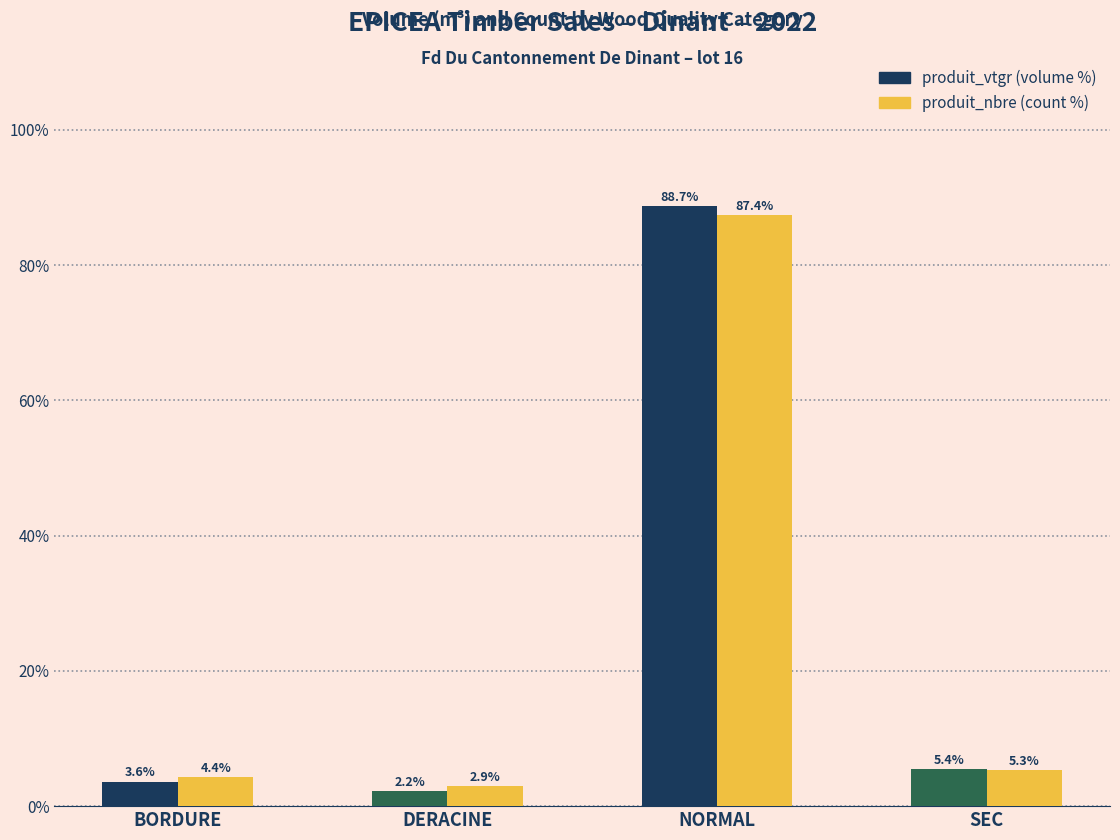

At which category is the sum across all series the highest?

NORMAL